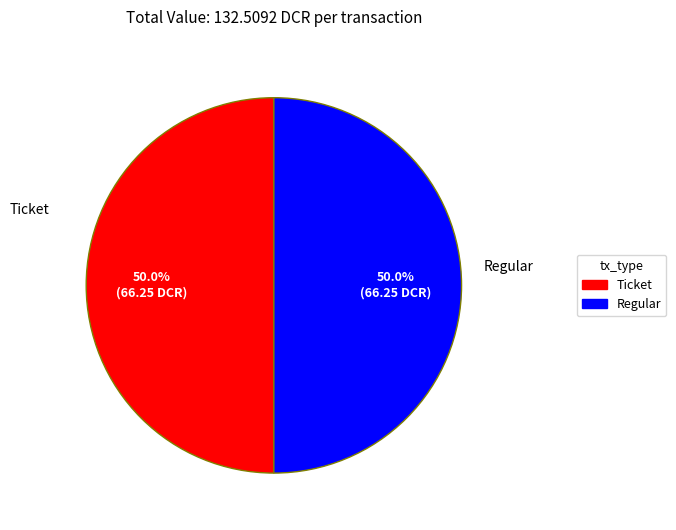

To the nearest percent, what is the combined percentage of Regular and Ticket?

100%